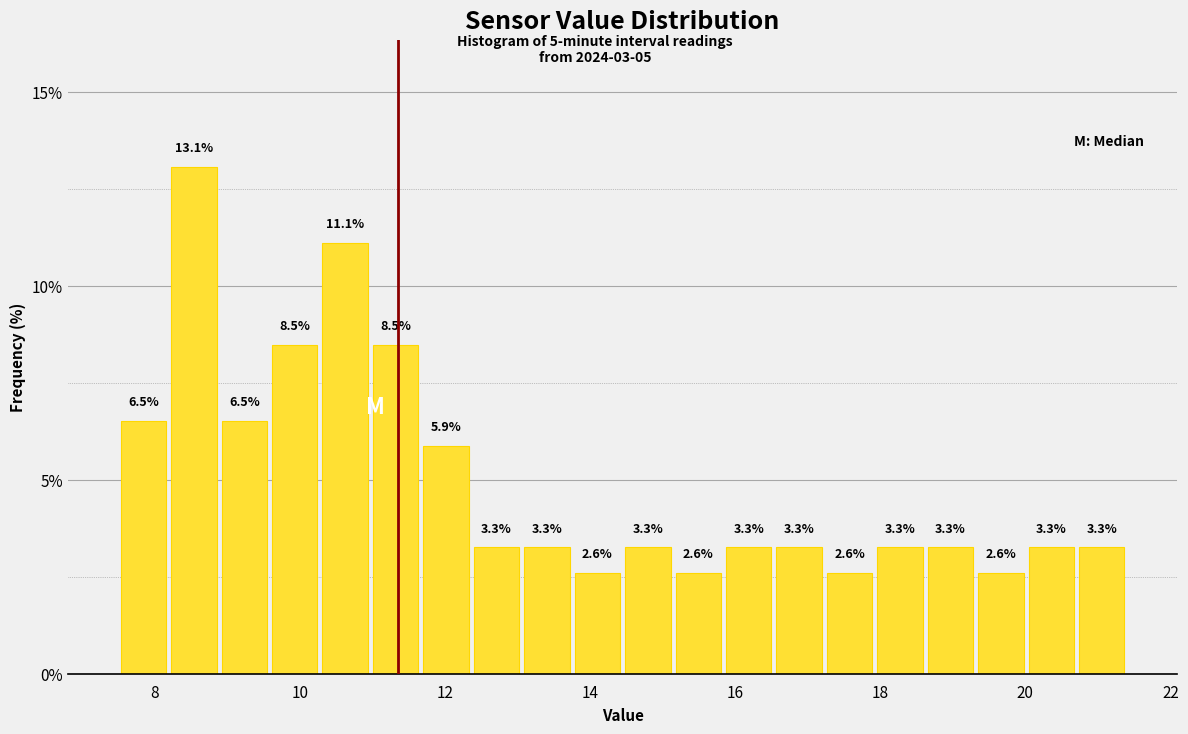

Around what value on the x-axis is the tallest bar? Give the approximate position of its centre, as read against the axis.

8.6